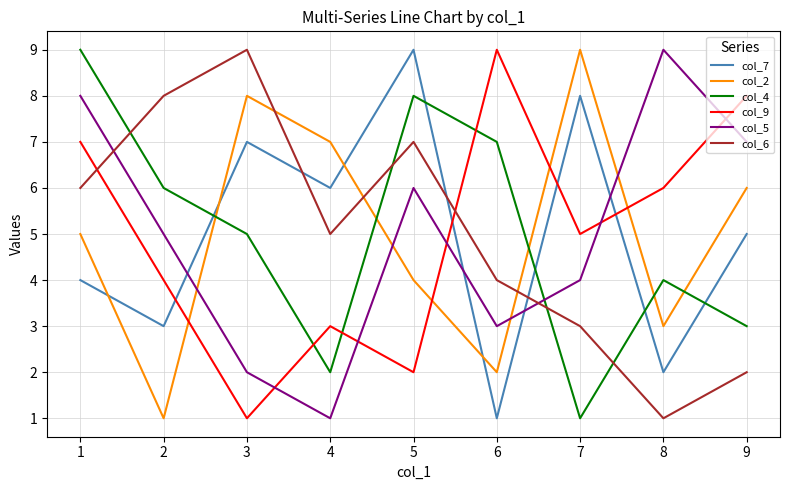

What is the spread (max minus min) of values at 8?

8